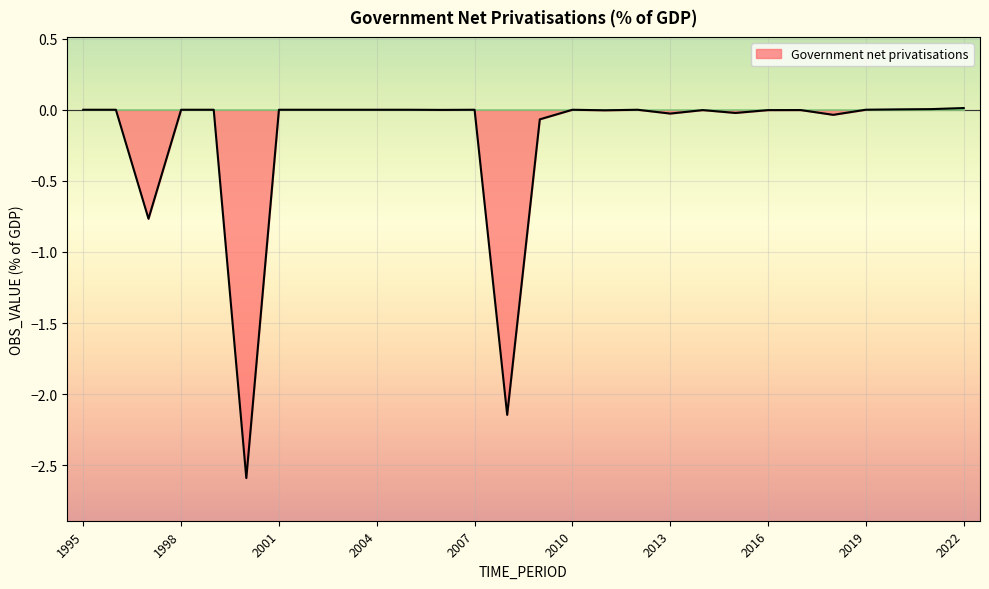

What is the smallest value displayed?

-2.6